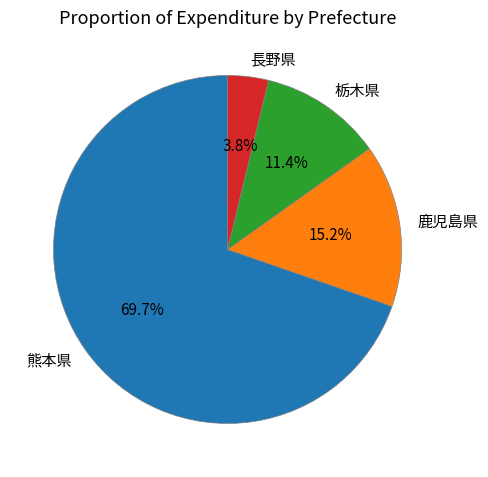

Which category has the biggest portion of the pie?

熊本県